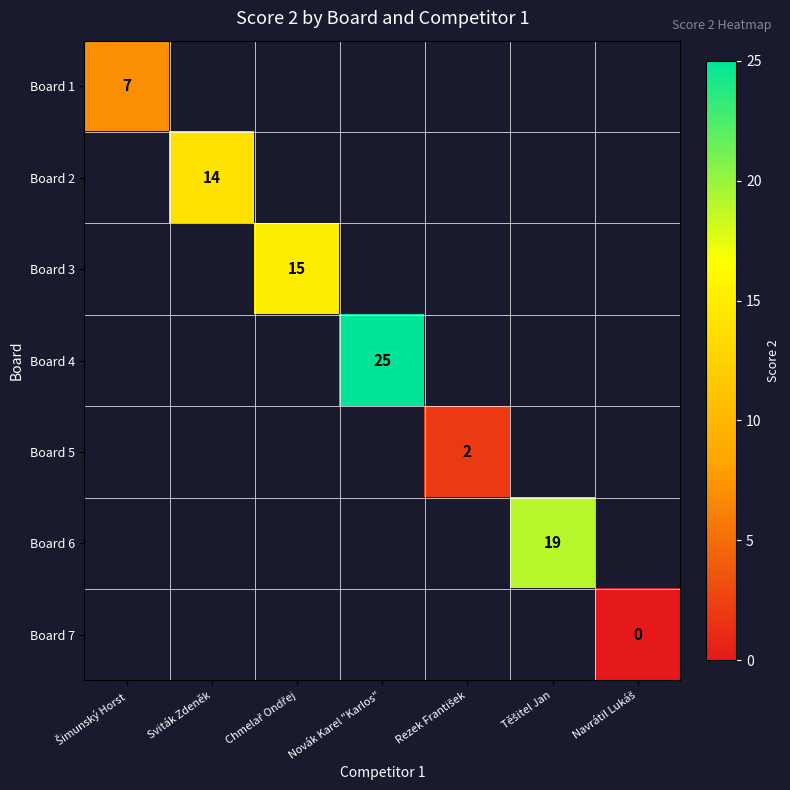

How many series are shown in this chart?

7